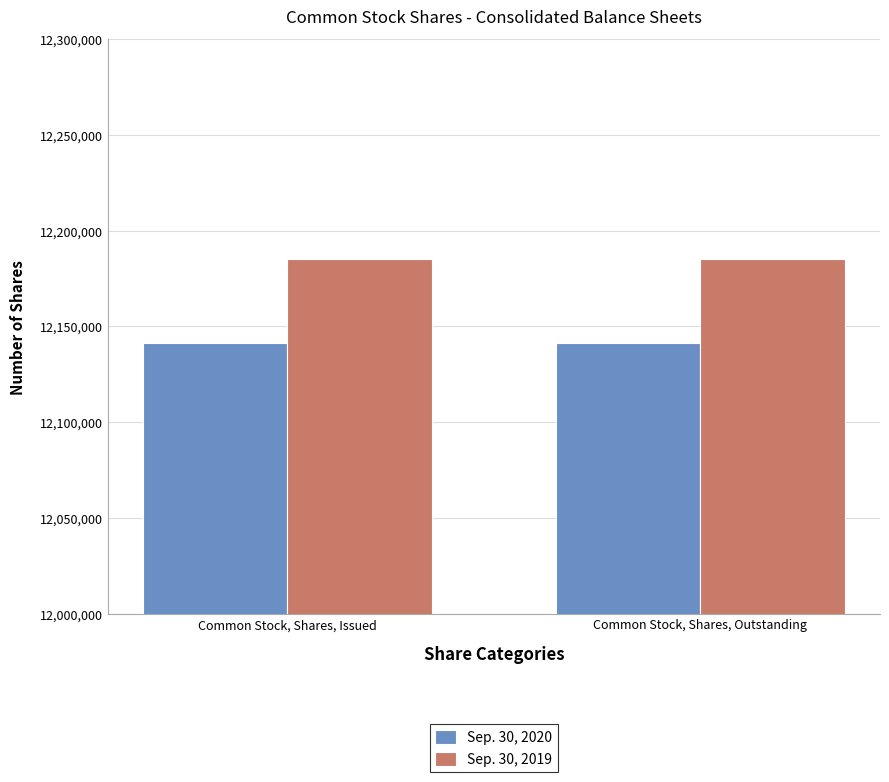

List the series in order of their overall mean, lowest first.

Sep. 30, 2020, Sep. 30, 2019